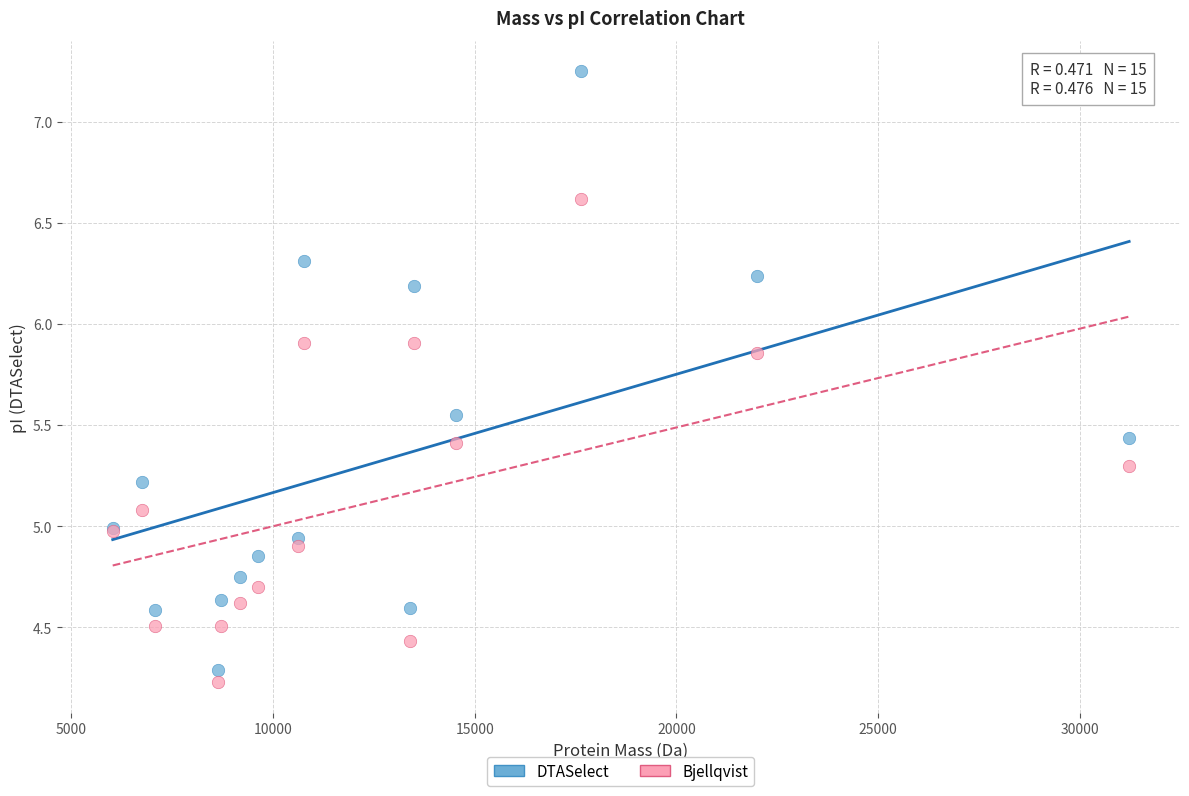

Which series has the largest Y range (max minus min)?

DTASelect